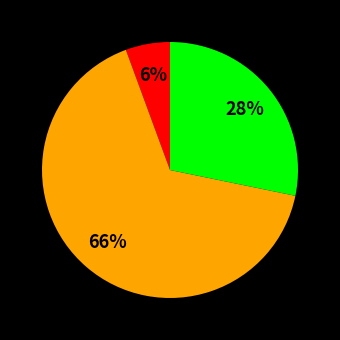

To the nearest percent, what is the average slice percentage?

33%